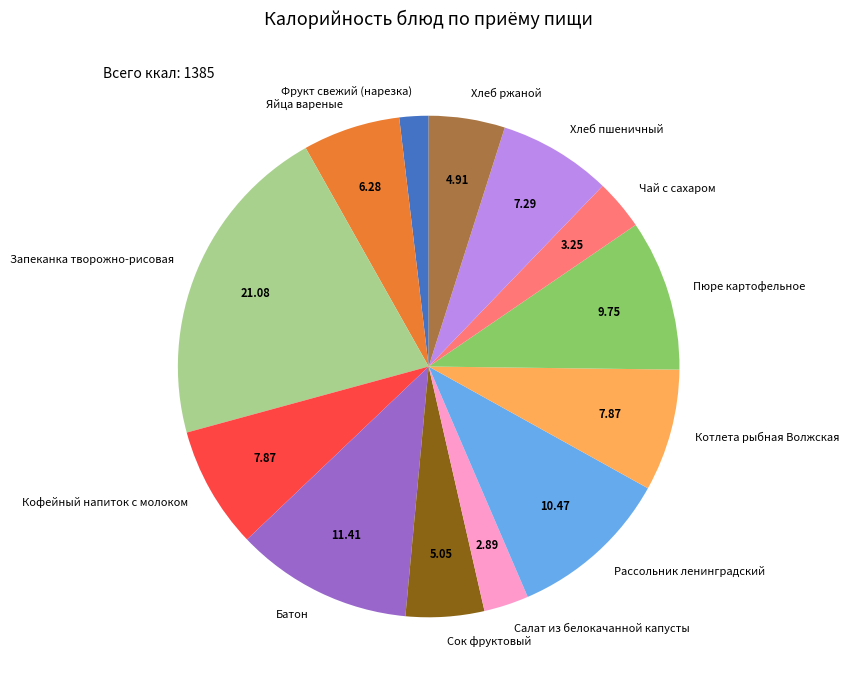

Which category has the smallest portion of the pie?

Фрукт свежий (нарезка)